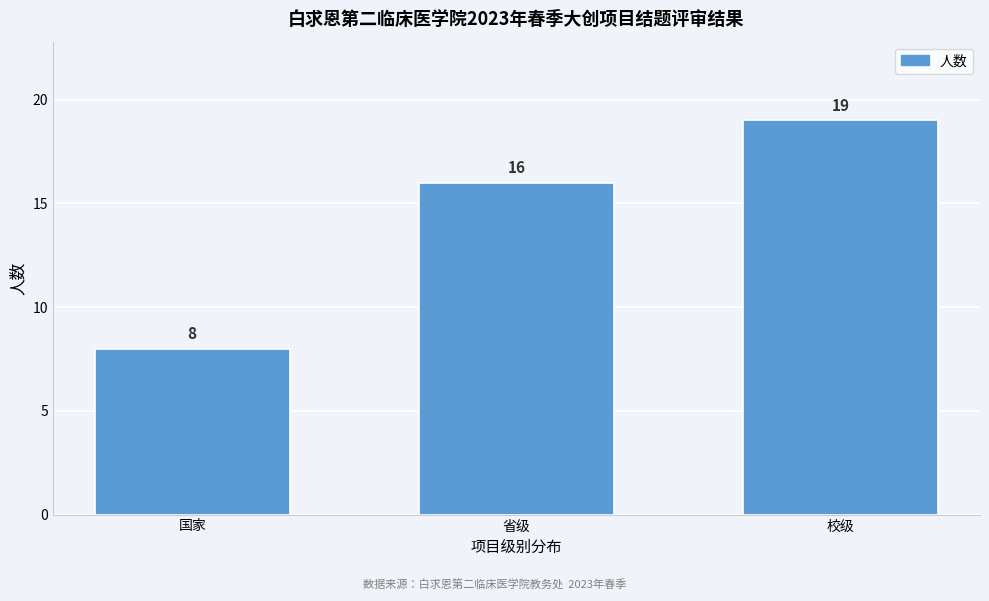

Reading left to right, what are all the values shown in this chart?

国家=8	省级=16	校级=19